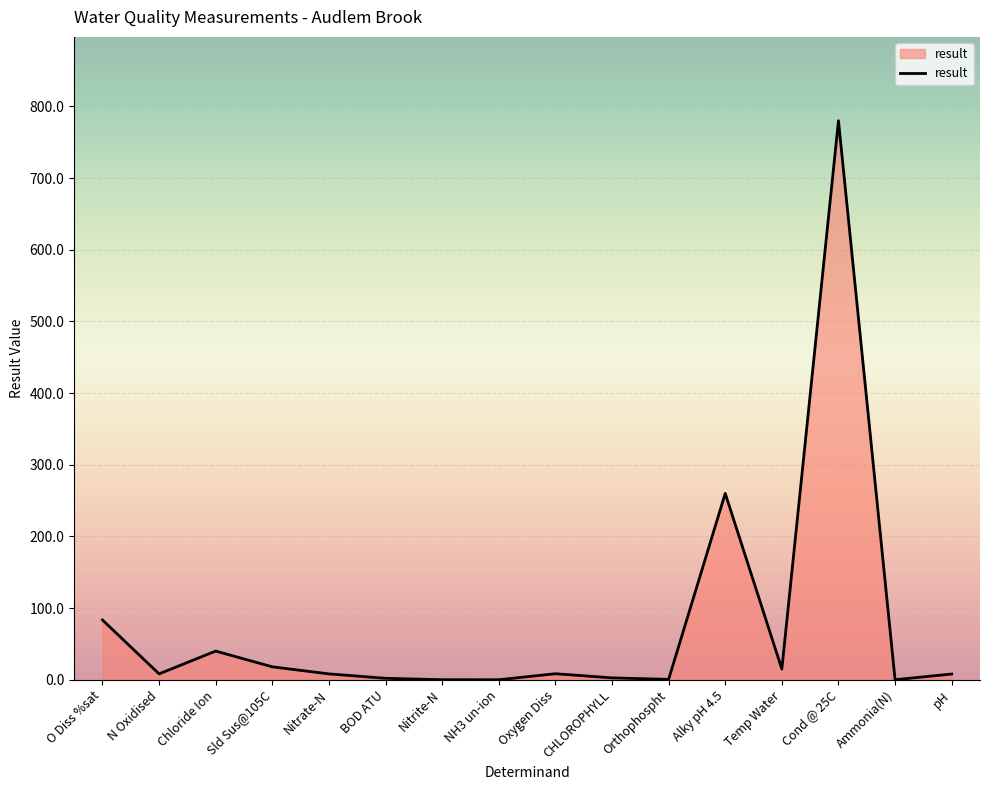

What is the sum of all values?

1234.2